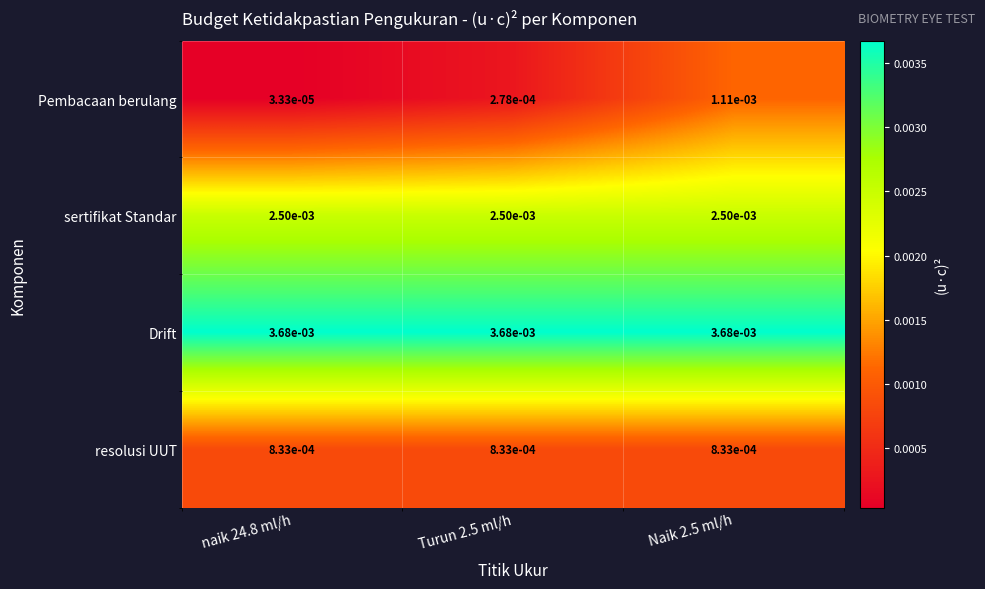

Which series has the largest range (max minus min)?

Pembacaan berulang